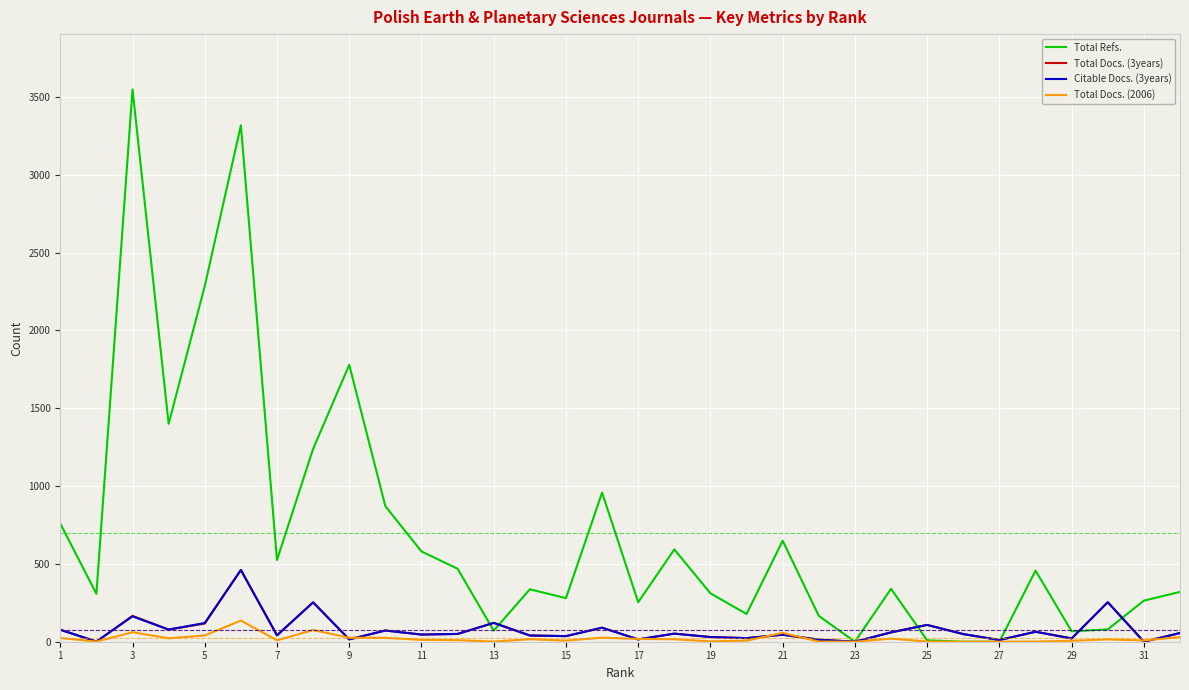

What is the average value of the Total Refs. series?

700